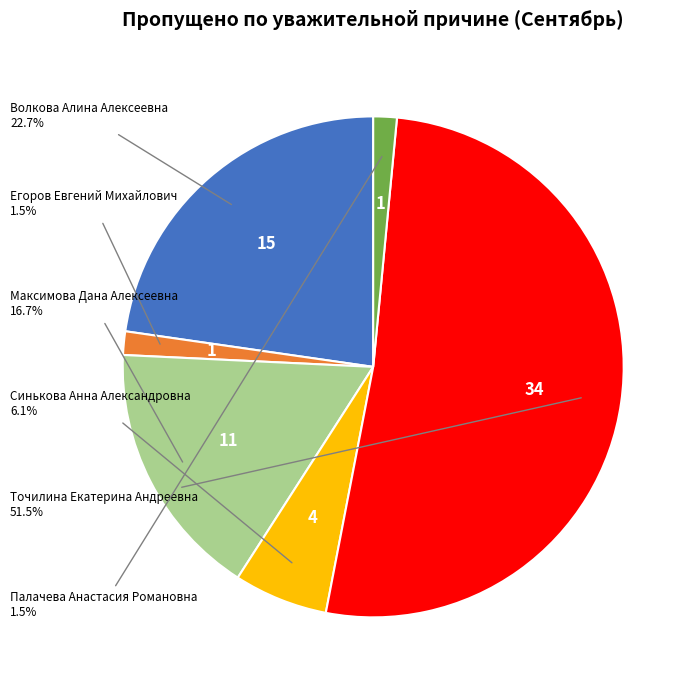

What portion of the pie excludes Точилина Екатерина Андреевна?

48.5%